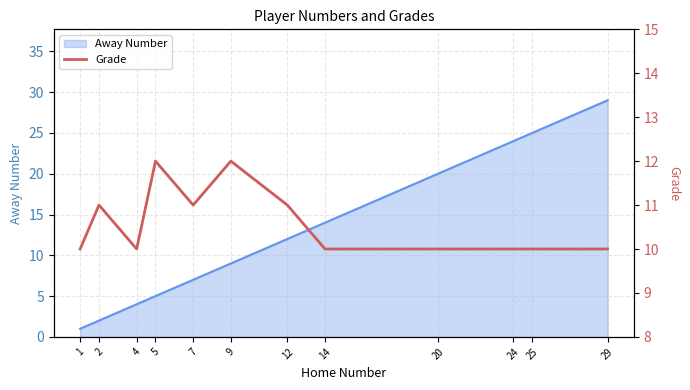

Rank the categories by Away Number value from lowest to highest.

1, 2, 4, 5, 7, 9, 12, 14, 20, 24, 25, 29